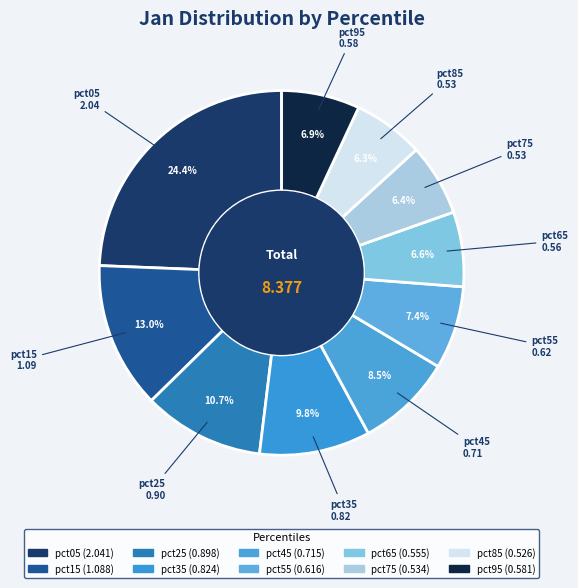

How many slices are in this pie chart?

10